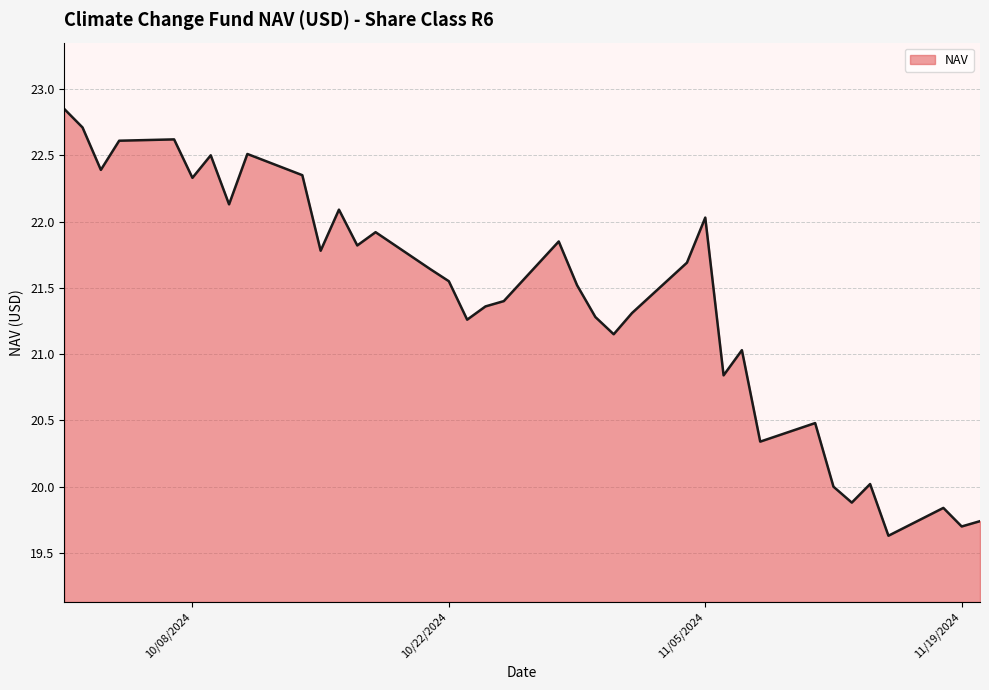

What is the smallest value displayed?

19.6